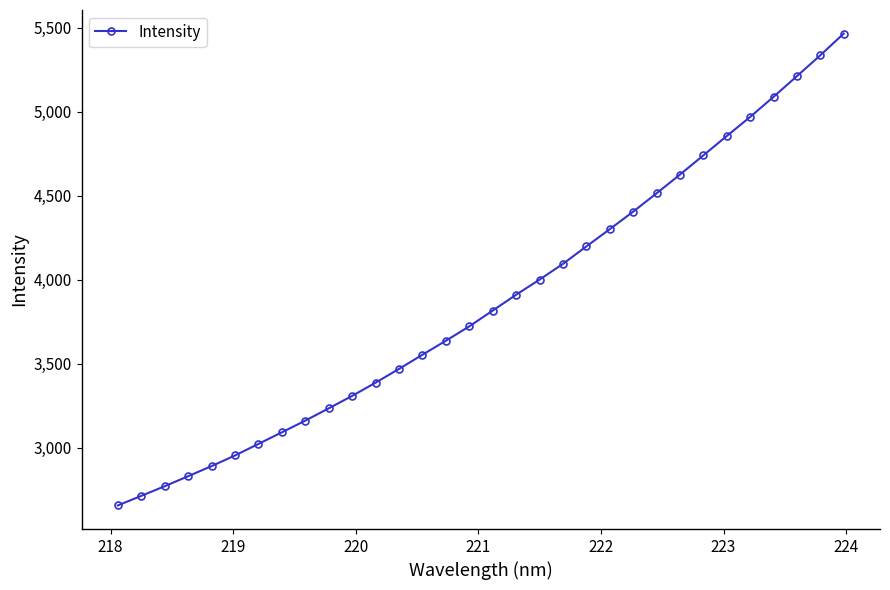

What is the value of the 19th point from the left?

4001.7